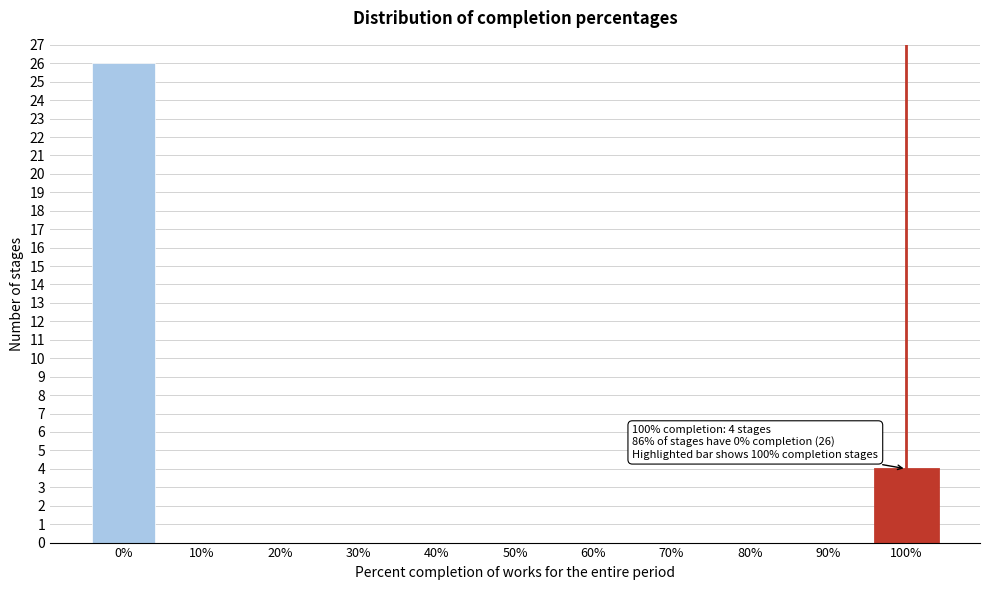

Reading right to left, list all the values displayed in this chart.

100%=4	90%=0	80%=0	70%=0	60%=0	50%=0	40%=0	30%=0	20%=0	10%=0	0%=26